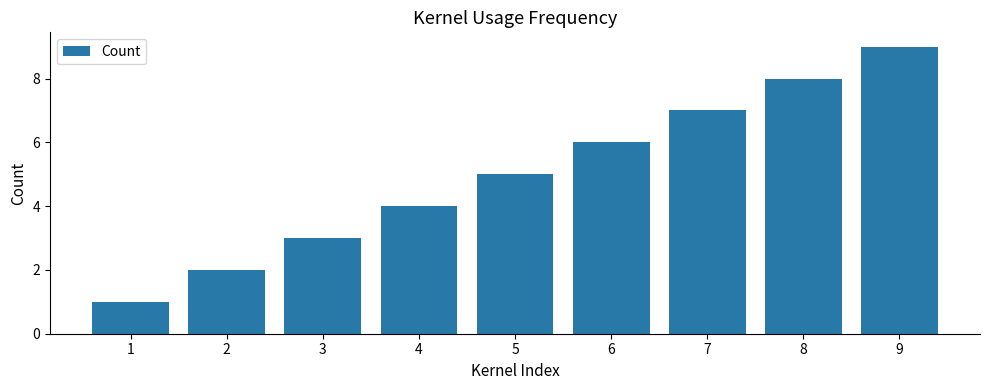

What is the minimum value shown in the chart?

1